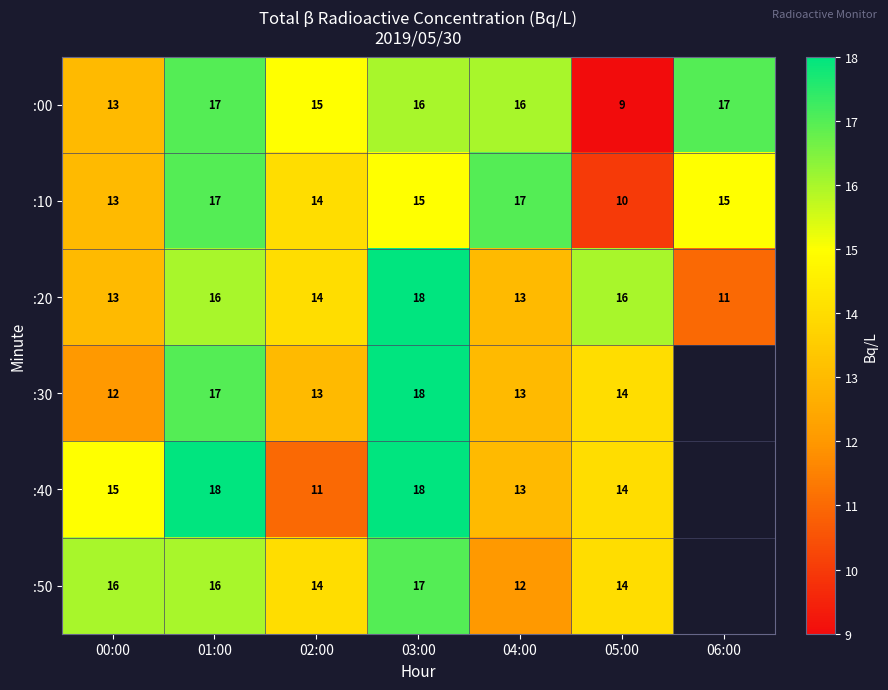

At how many categories does at least one series exceed 16?

4